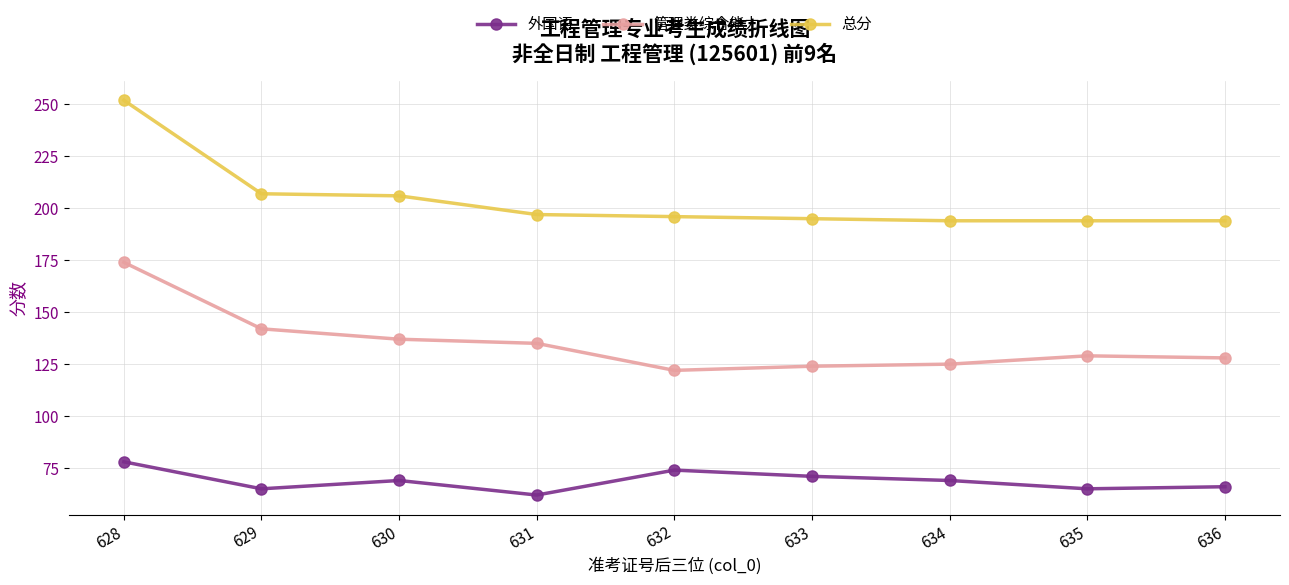

Reading left to right, list all the values displayed in this chart.

外国语: 78	65	69	62	74	71	69	65	66
管理类综合能力: 174	142	137	135	122	124	125	129	128
总分: 252	207	206	197	196	195	194	194	194